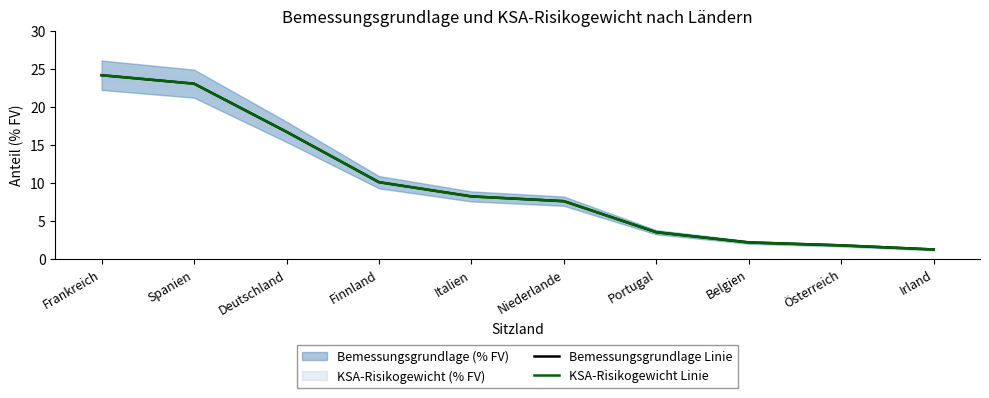

At which category does the chart reach its peak across all series?

Frankreich